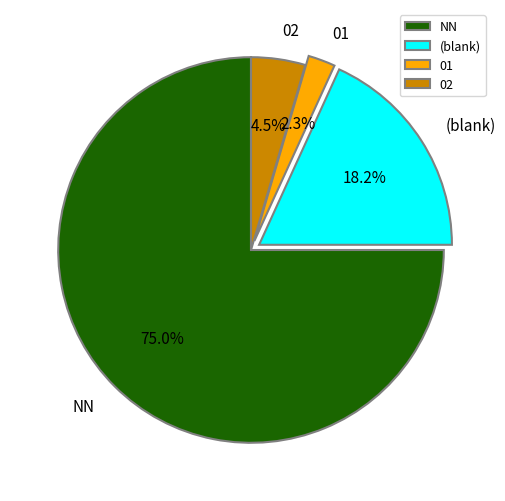

How much of the chart is everything except NN?

25.0%